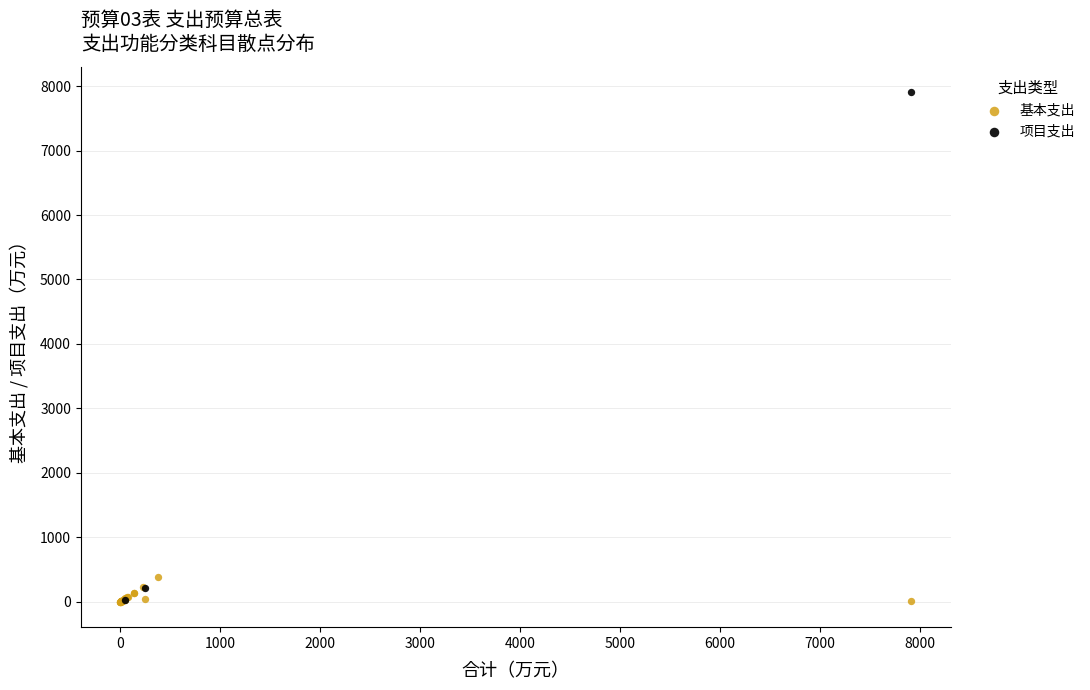

Which series has the widest spread of Y values?

项目支出